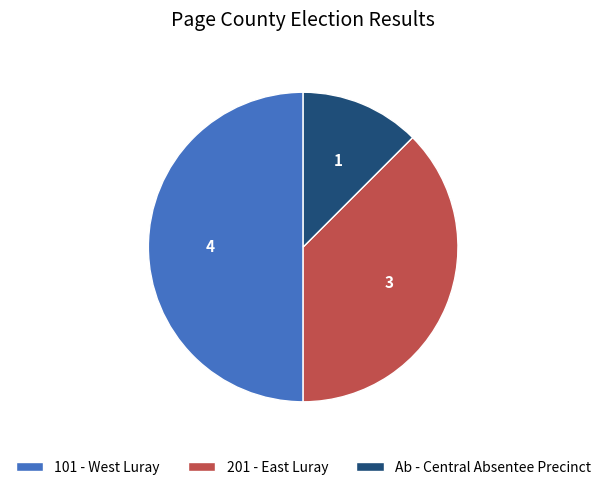

Which has a higher value, Ab - Central Absentee Precinct or 201 - East Luray?

201 - East Luray